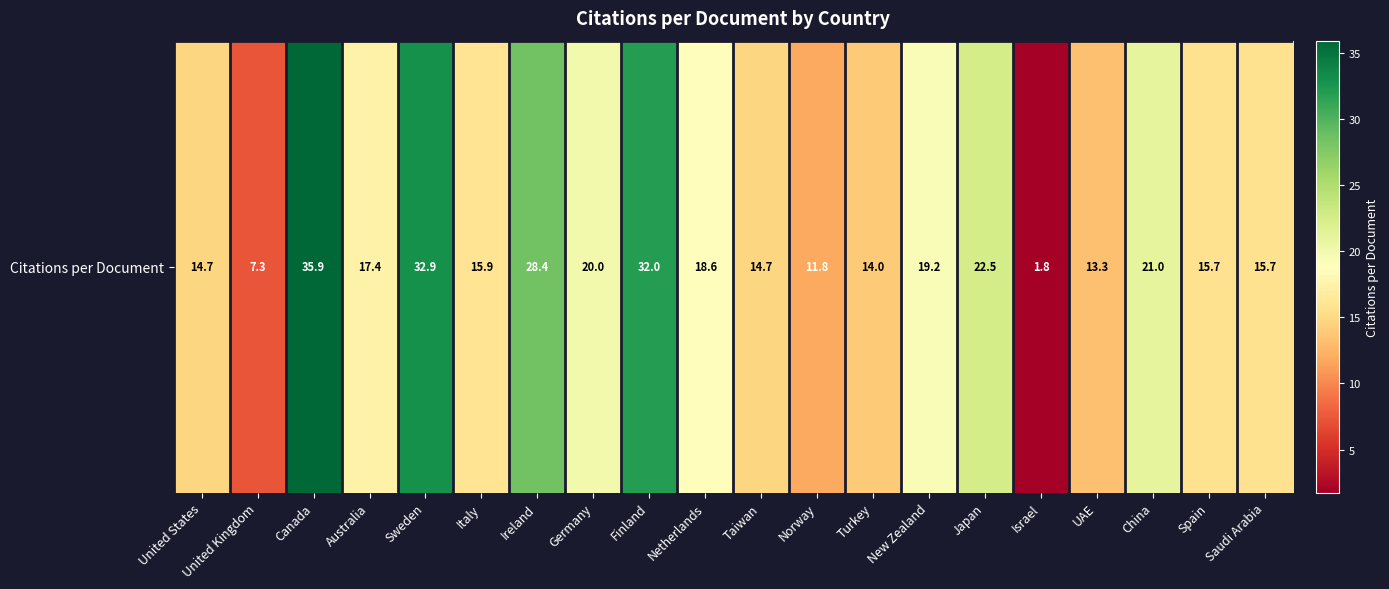

What is the greatest value displayed?

35.9